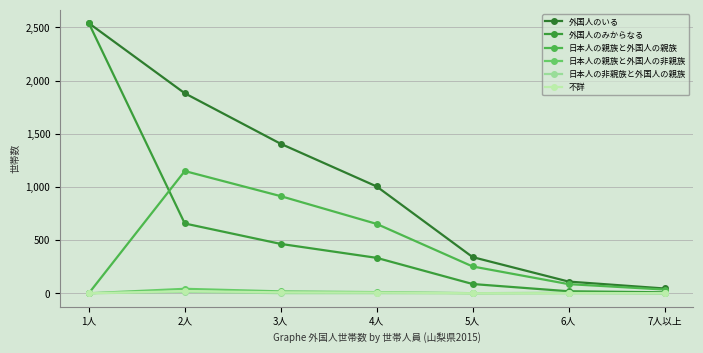

How many lines are shown in the chart?

6